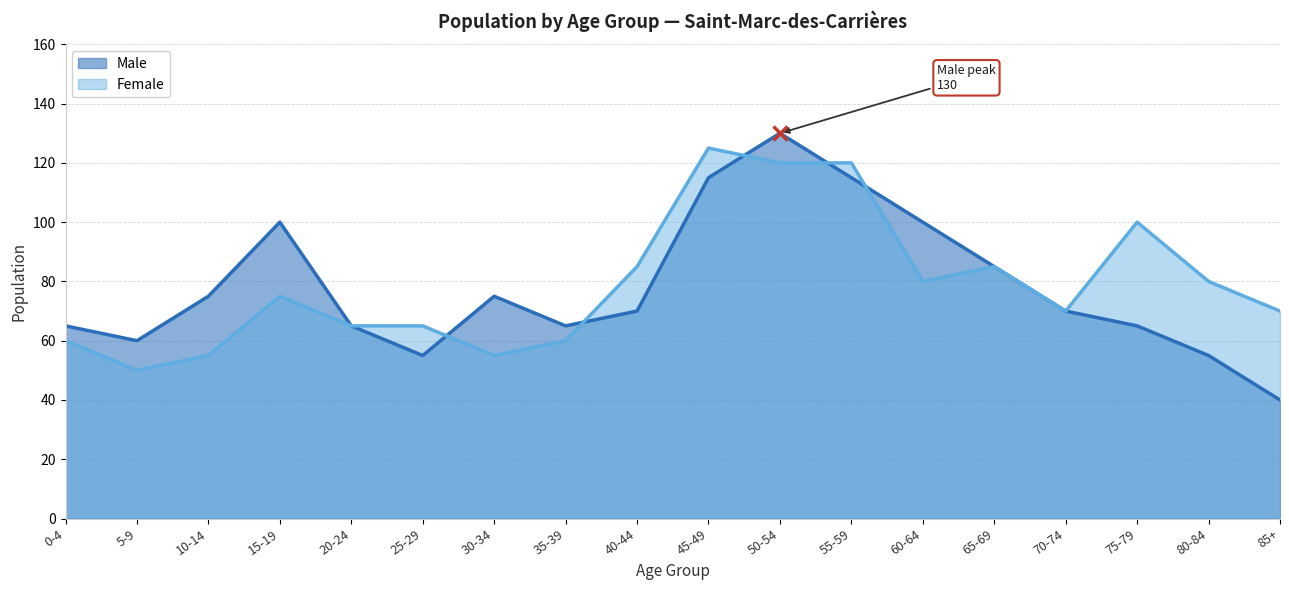

Which series has the largest range (max minus min)?

Male